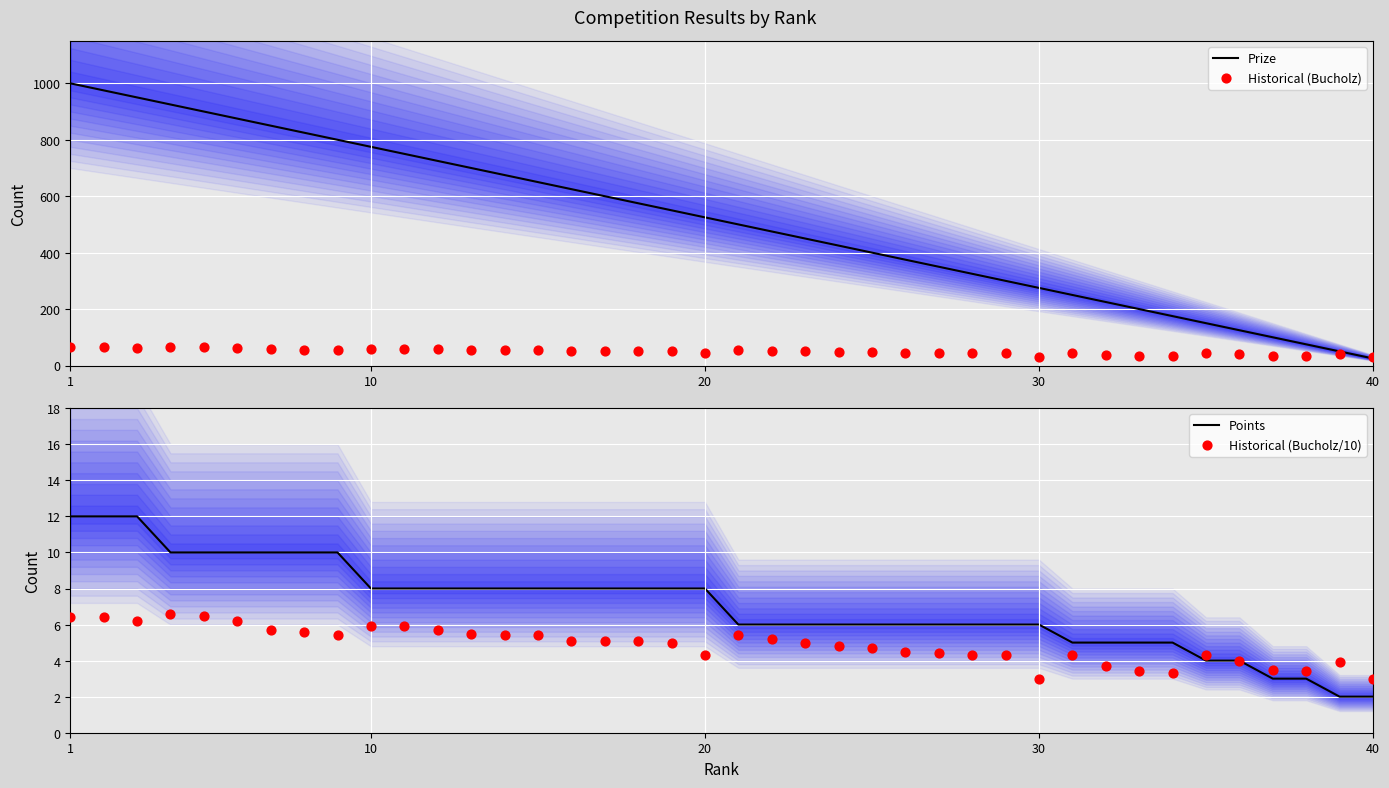

At which label does Prize reach its minimum?

40